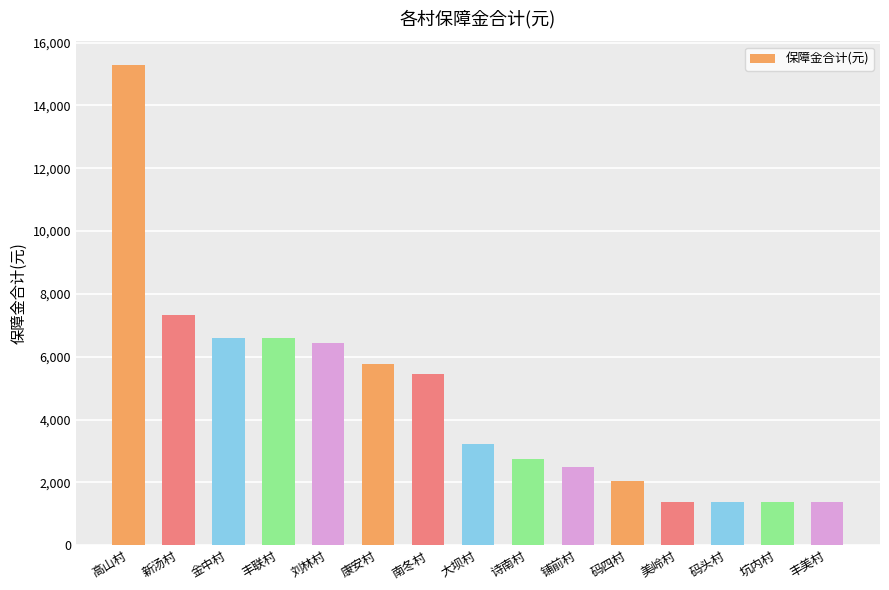

How many bars are there in total?

15